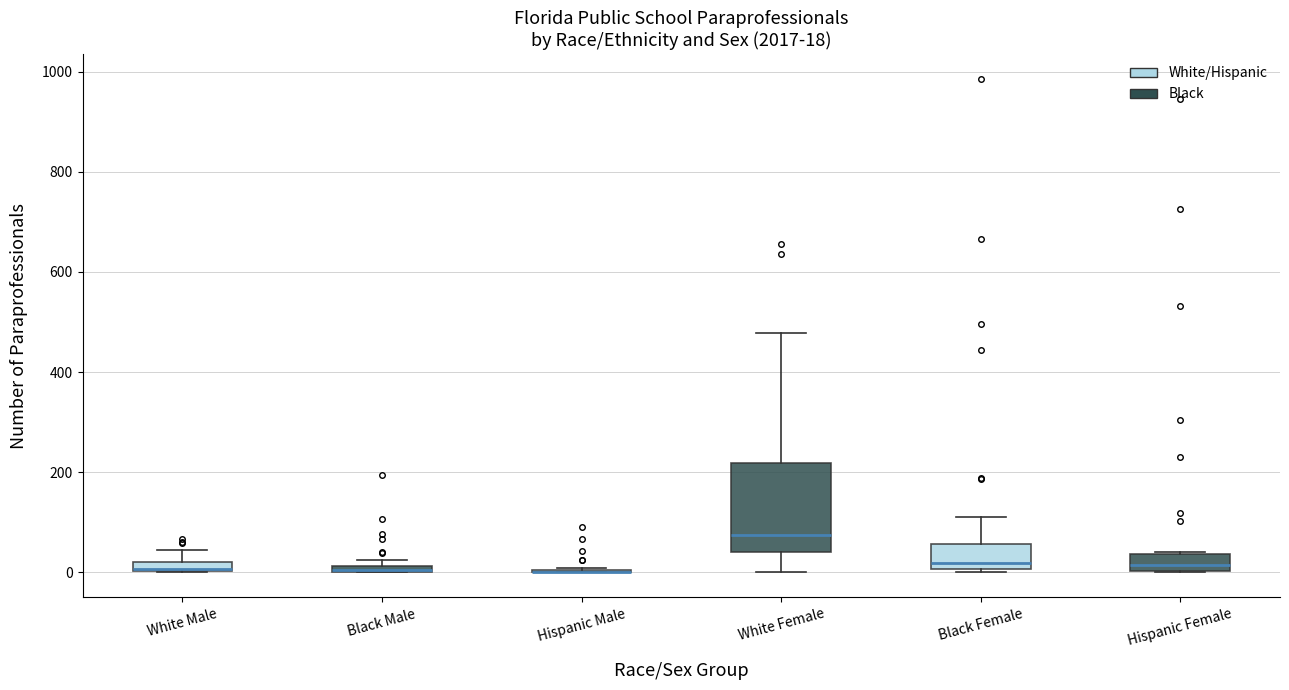

Which box is the tallest, from its lower edge to its upper edge?

White Female